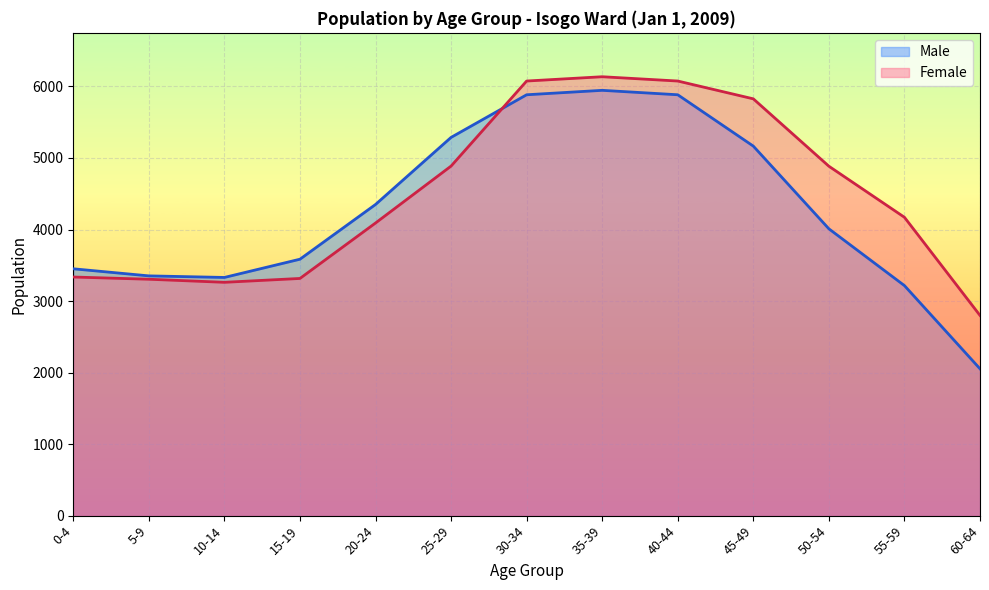

Is it true that Female equals 1876 at 20-24?

False